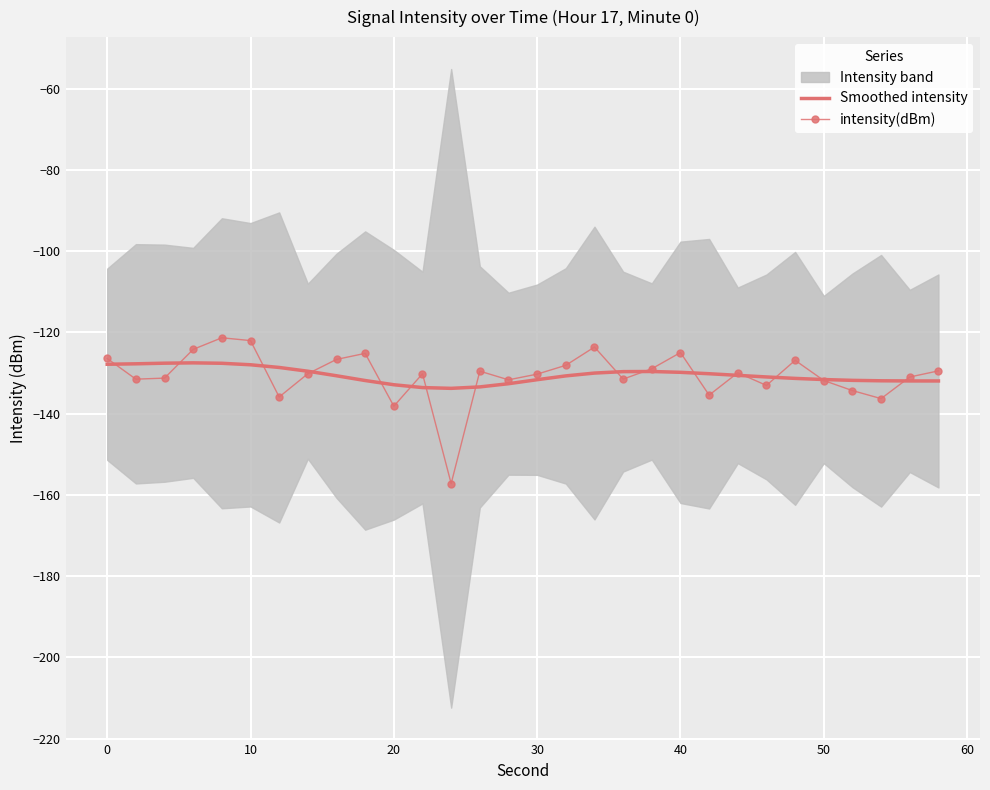

What is the highest value of the Smoothed intensity series?

-127.5